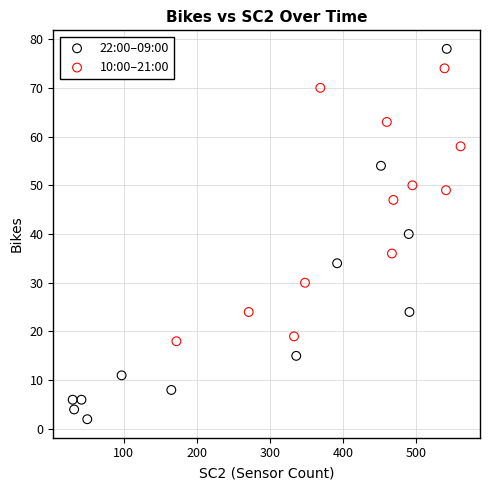

Which series has the largest Y range (max minus min)?

22:00–09:00